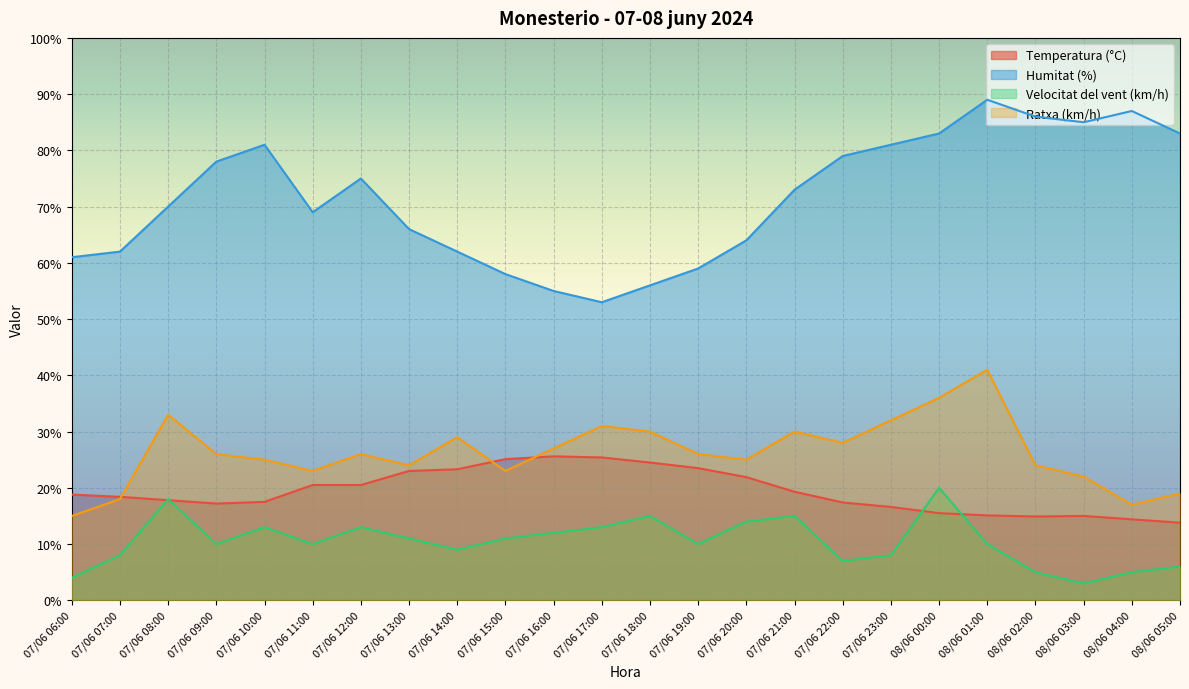

Which series changed the most between 07/06 09:00 and 08/06 03:00?

Humitat (%)